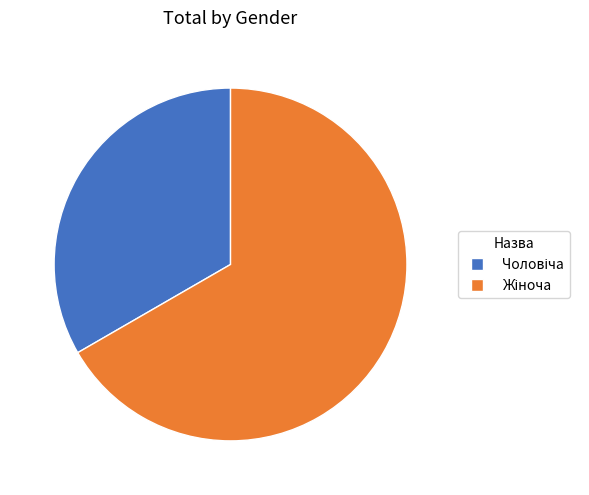

Is there any slice that represents more than half of the pie?

Yes